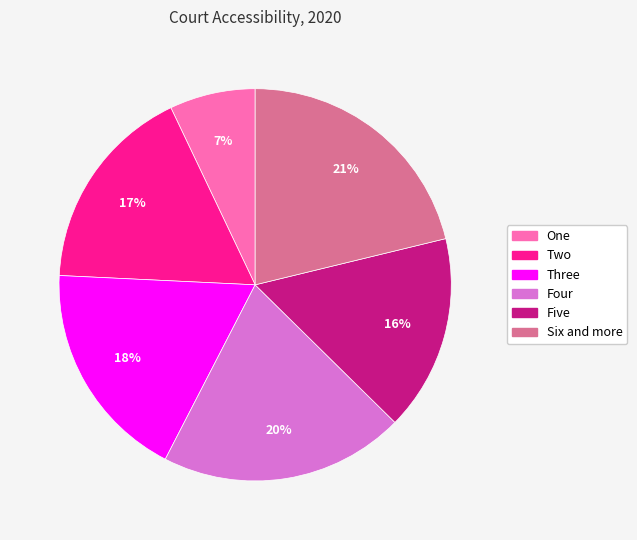

How many slices are in this pie chart?

6